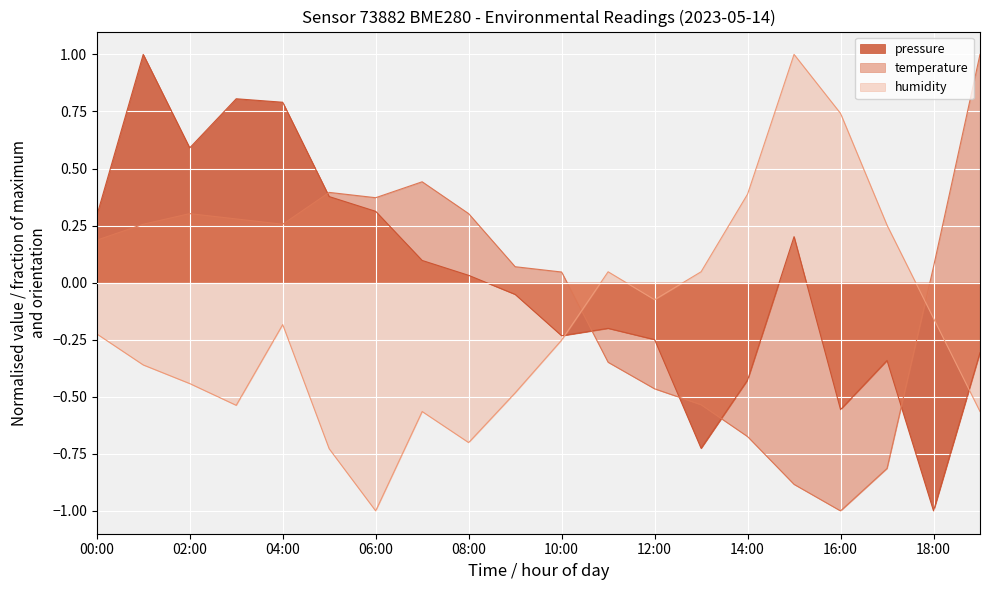

At which label is humidity closest to 0?

11:00